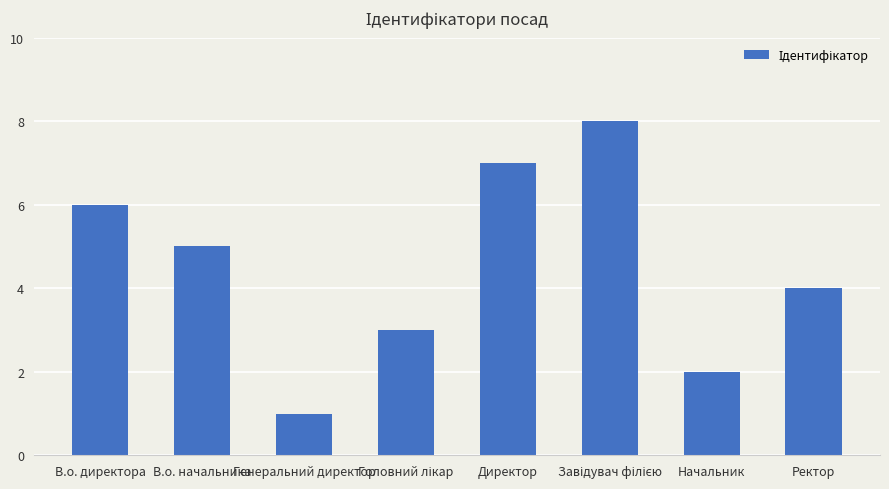

Count the number of data series in this chart.

1